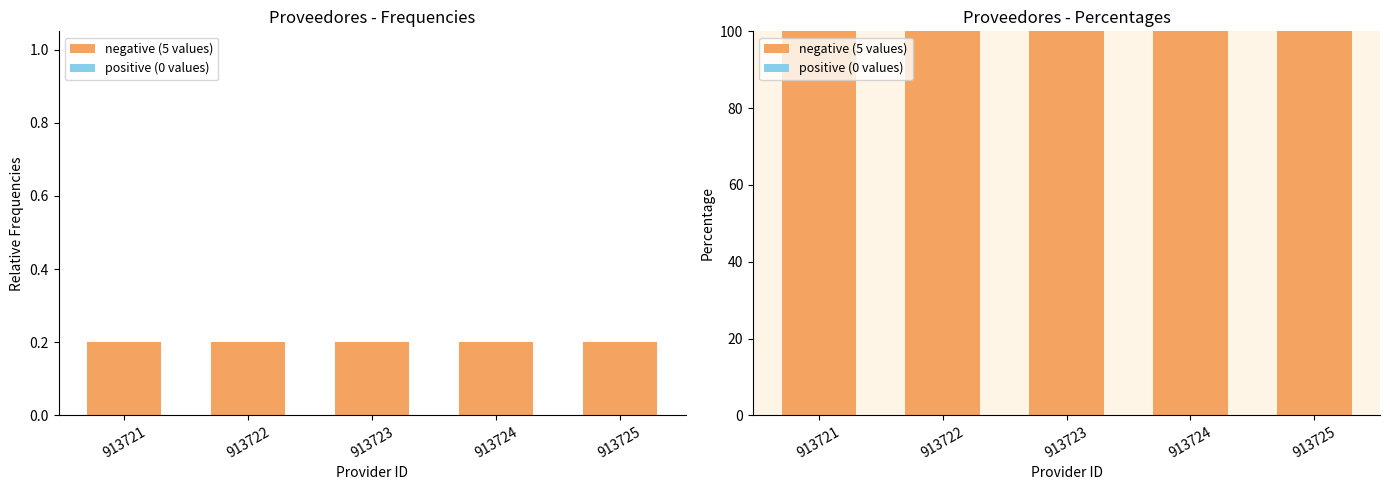

Rank the series at 913724 from lowest to highest value.

positive (0 values), negative (5 values)